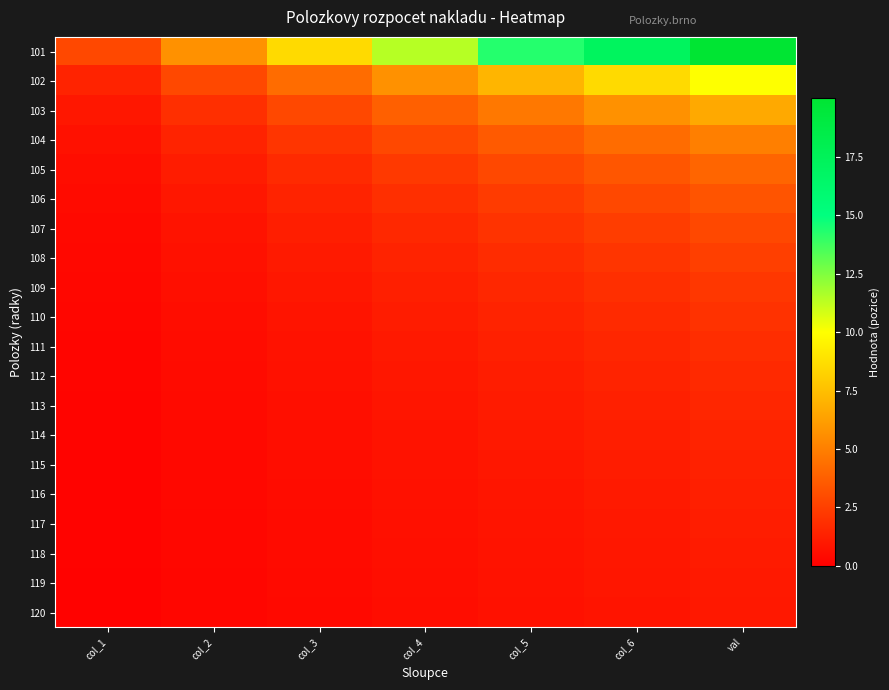

Reading left to right, transcribe all the data shown in this chart.

101: col_1=2.9	col_2=5.7	col_3=8.6	col_4=11.4	col_5=14.3	col_6=17.1	val=20.0
102: col_1=1.4	col_2=2.9	col_3=4.3	col_4=5.7	col_5=7.1	col_6=8.6	val=10.0
103: col_1=1.0	col_2=1.9	col_3=2.9	col_4=3.8	col_5=4.8	col_6=5.7	val=6.7
104: col_1=0.7	col_2=1.4	col_3=2.1	col_4=2.9	col_5=3.6	col_6=4.3	val=5.0
105: col_1=0.6	col_2=1.1	col_3=1.7	col_4=2.3	col_5=2.9	col_6=3.4	val=4.0
106: col_1=0.5	col_2=1.0	col_3=1.4	col_4=1.9	col_5=2.4	col_6=2.9	val=3.3
107: col_1=0.4	col_2=0.8	col_3=1.2	col_4=1.6	col_5=2.0	col_6=2.4	val=2.9
108: col_1=0.4	col_2=0.7	col_3=1.1	col_4=1.4	col_5=1.8	col_6=2.1	val=2.5
109: col_1=0.3	col_2=0.6	col_3=1.0	col_4=1.3	col_5=1.6	col_6=1.9	val=2.2
110: col_1=0.3	col_2=0.6	col_3=0.9	col_4=1.1	col_5=1.4	col_6=1.7	val=2.0
111: col_1=0.3	col_2=0.5	col_3=0.8	col_4=1.0	col_5=1.3	col_6=1.6	val=1.8
112: col_1=0.2	col_2=0.5	col_3=0.7	col_4=1.0	col_5=1.2	col_6=1.4	val=1.7
113: col_1=0.2	col_2=0.4	col_3=0.7	col_4=0.9	col_5=1.1	col_6=1.3	val=1.5
114: col_1=0.2	col_2=0.4	col_3=0.6	col_4=0.8	col_5=1.0	col_6=1.2	val=1.4
115: col_1=0.2	col_2=0.4	col_3=0.6	col_4=0.8	col_5=1.0	col_6=1.1	val=1.3
116: col_1=0.2	col_2=0.4	col_3=0.5	col_4=0.7	col_5=0.9	col_6=1.1	val=1.2
117: col_1=0.2	col_2=0.3	col_3=0.5	col_4=0.7	col_5=0.8	col_6=1.0	val=1.2
118: col_1=0.2	col_2=0.3	col_3=0.5	col_4=0.6	col_5=0.8	col_6=1.0	val=1.1
119: col_1=0.2	col_2=0.3	col_3=0.5	col_4=0.6	col_5=0.8	col_6=0.9	val=1.1
120: col_1=0.1	col_2=0.3	col_3=0.4	col_4=0.6	col_5=0.7	col_6=0.9	val=1.0